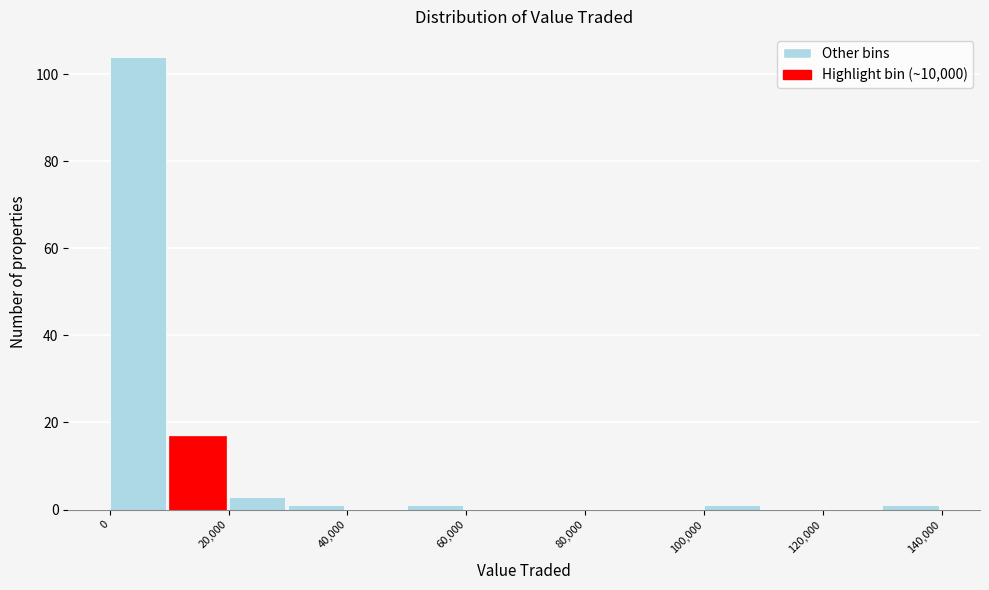

Which range on the x-axis has the tallest bar?

0 to 10000